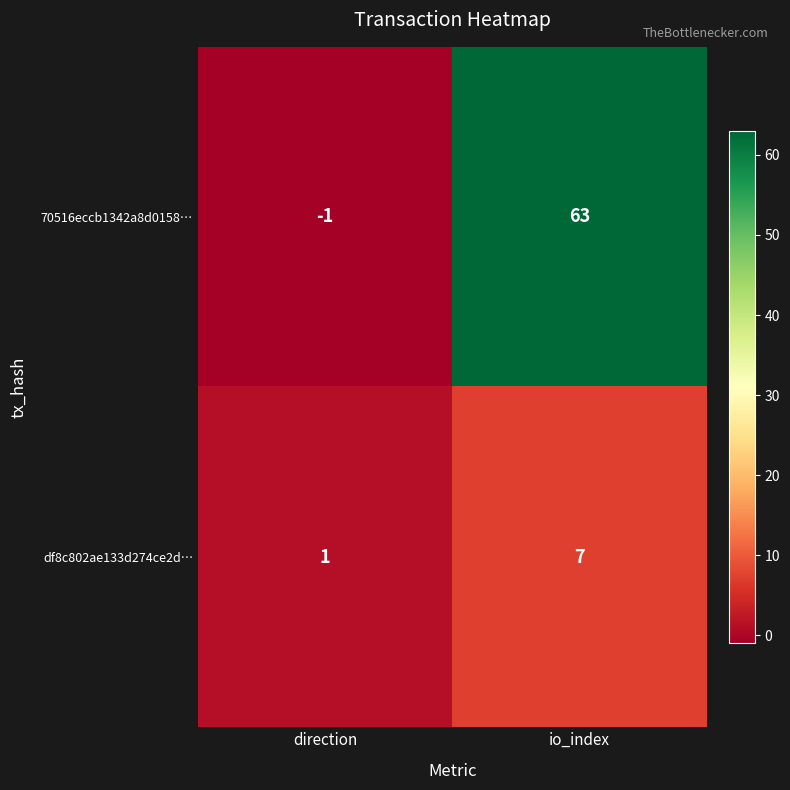

How many distinct data groups are displayed?

2